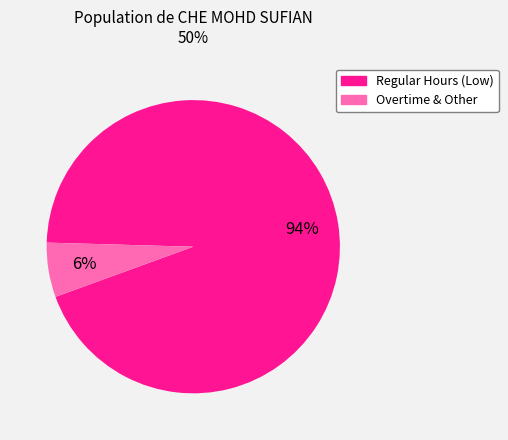

Is there a majority slice in this chart?

Yes